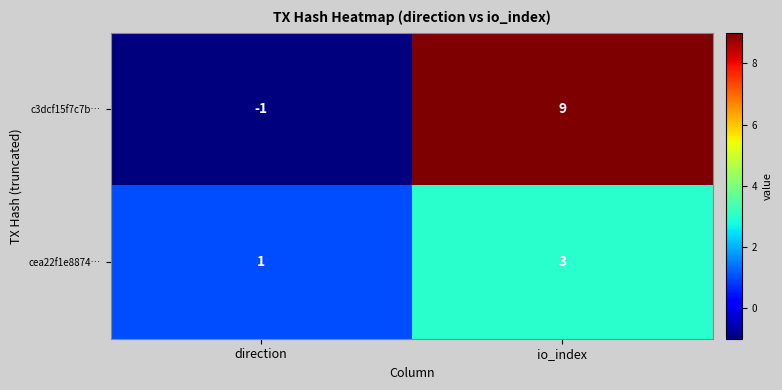

How many categories are shown in the chart?

2